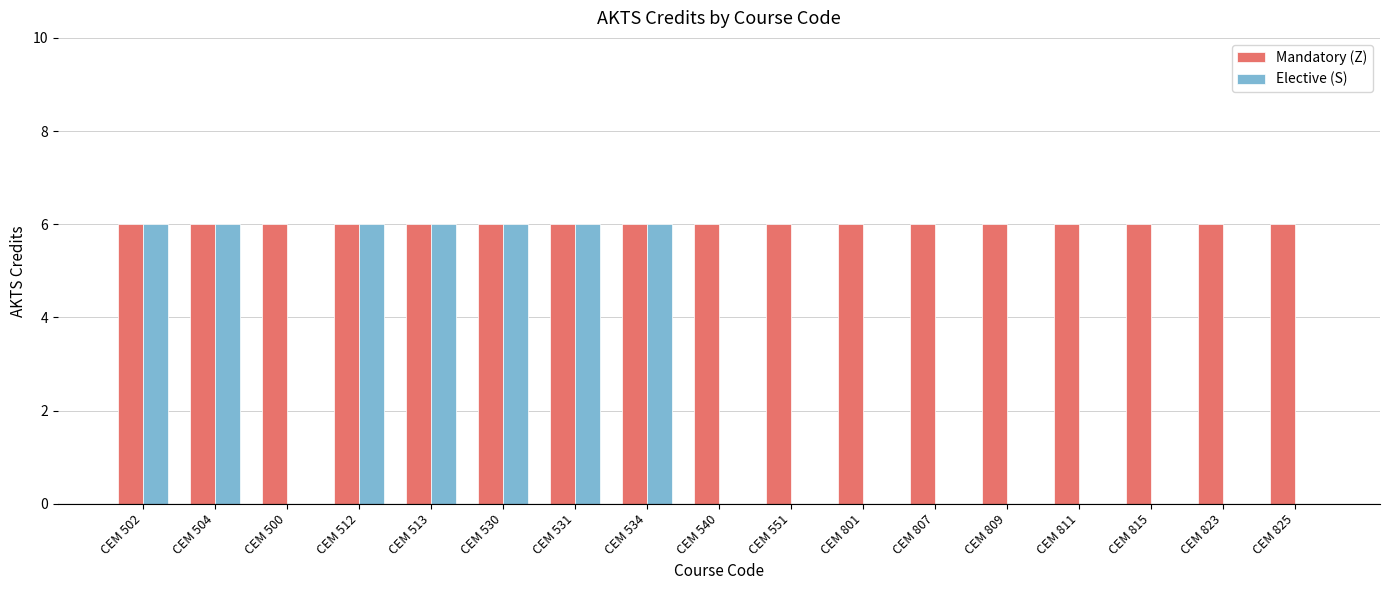

Reading right to left, what are all the values shown in this chart?

Mandatory (Z): 6	6	6	6	6	6	6	6	6	6	6	6	6	6	6	6	6
Elective (S): 0	0	0	0	0	0	0	0	0	6	6	6	6	6	0	6	6